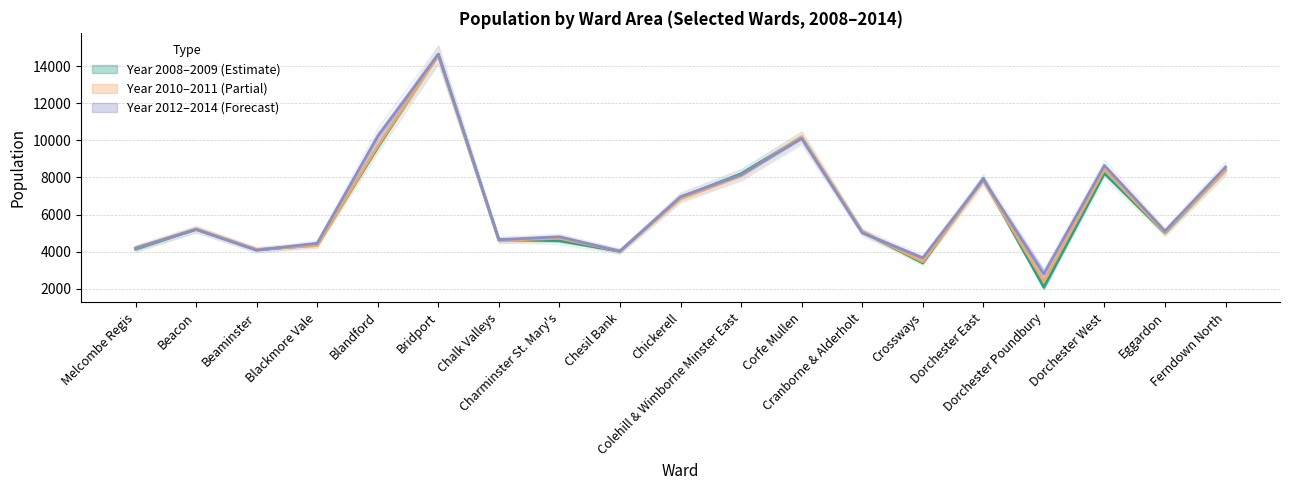

True or false: Year 2012–2014 (Forecast) (mid) has a value of 2055.2 at Eggardon.

False